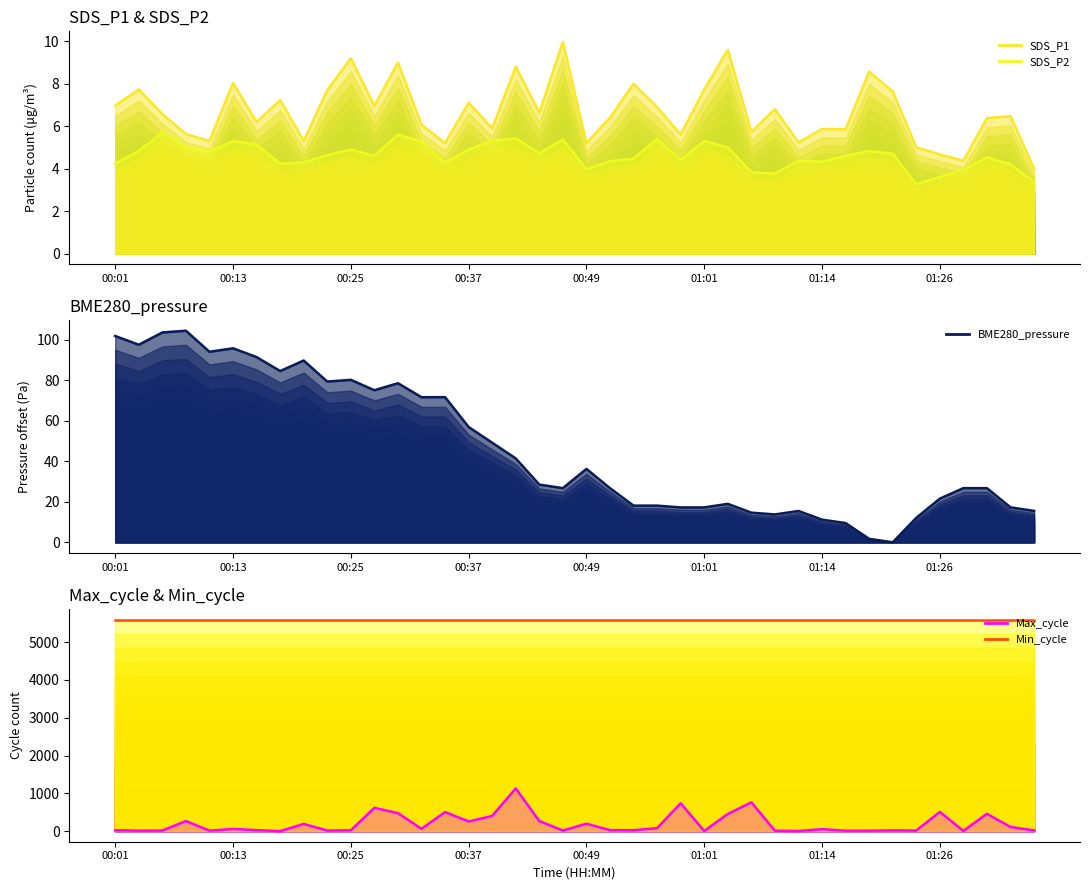

How many values in the SDS_P1 series are below 6?

15